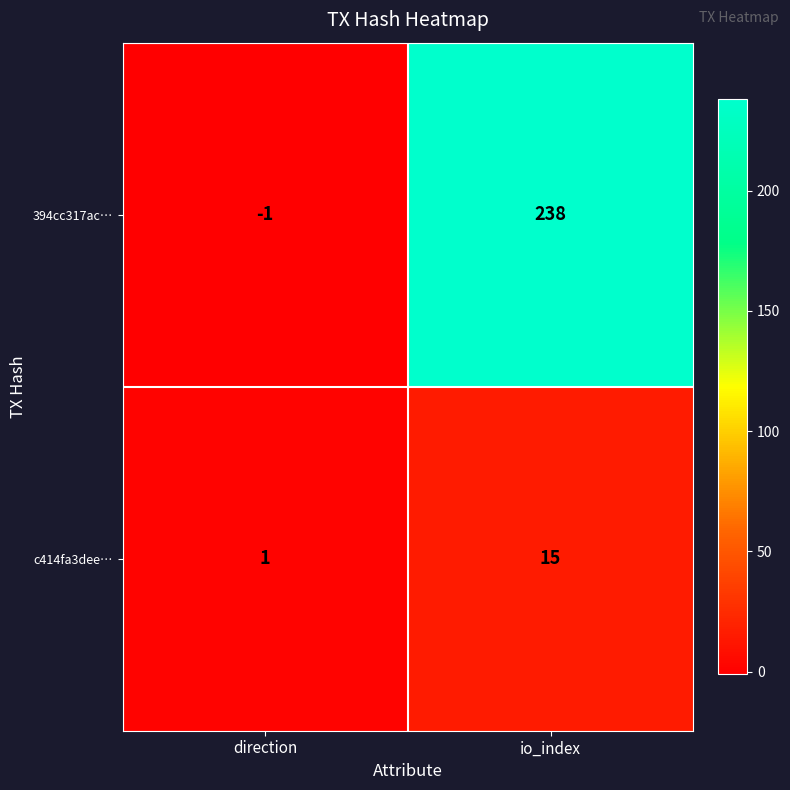

The value of 394cc317ac… at direction is -1. True or false?

True